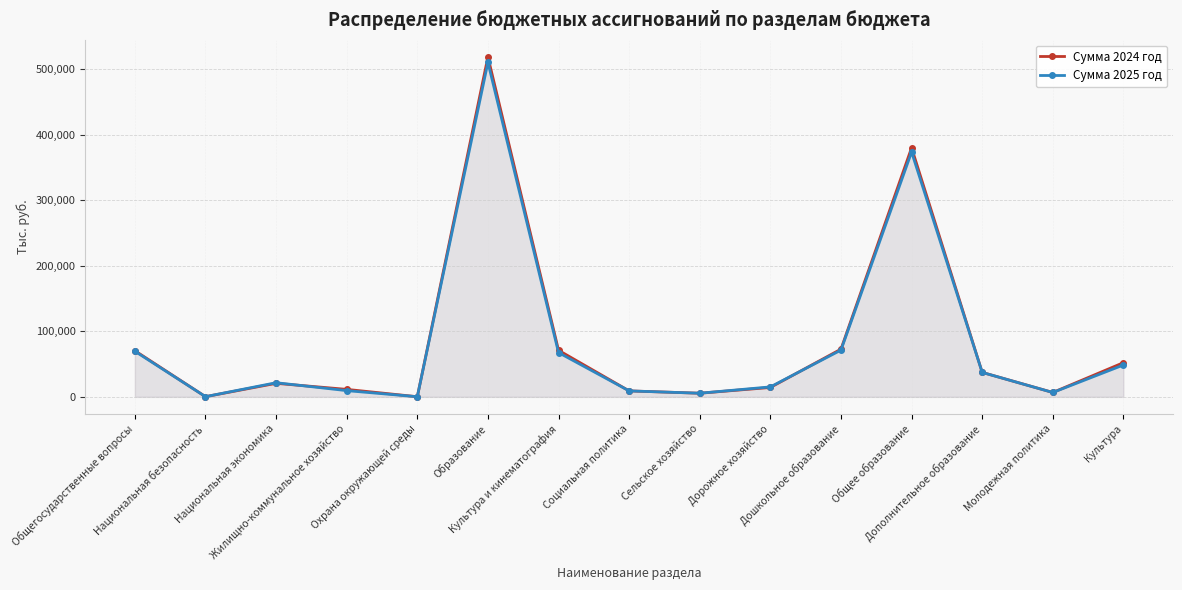

What is the average value of the Сумма 2025 год series?

83185.6